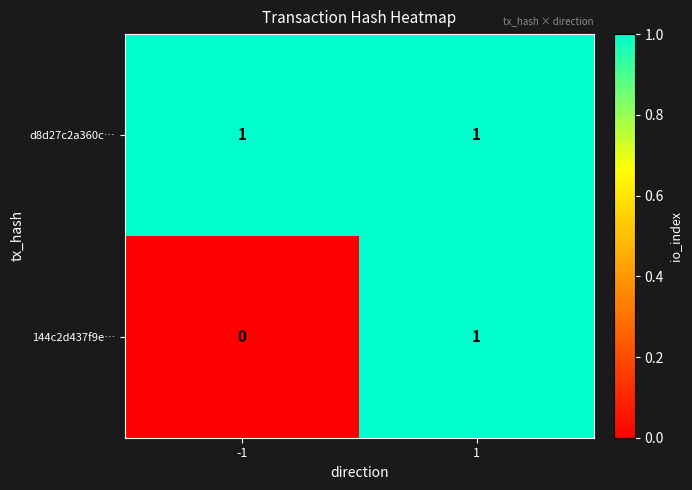

Is it true that d8d27c2a360c… equals 1 at 1?

True